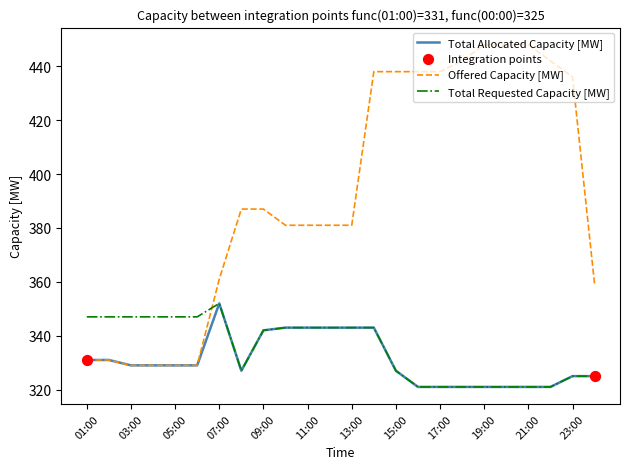

Which series has the largest total across all categories?

Offered Capacity [MW]